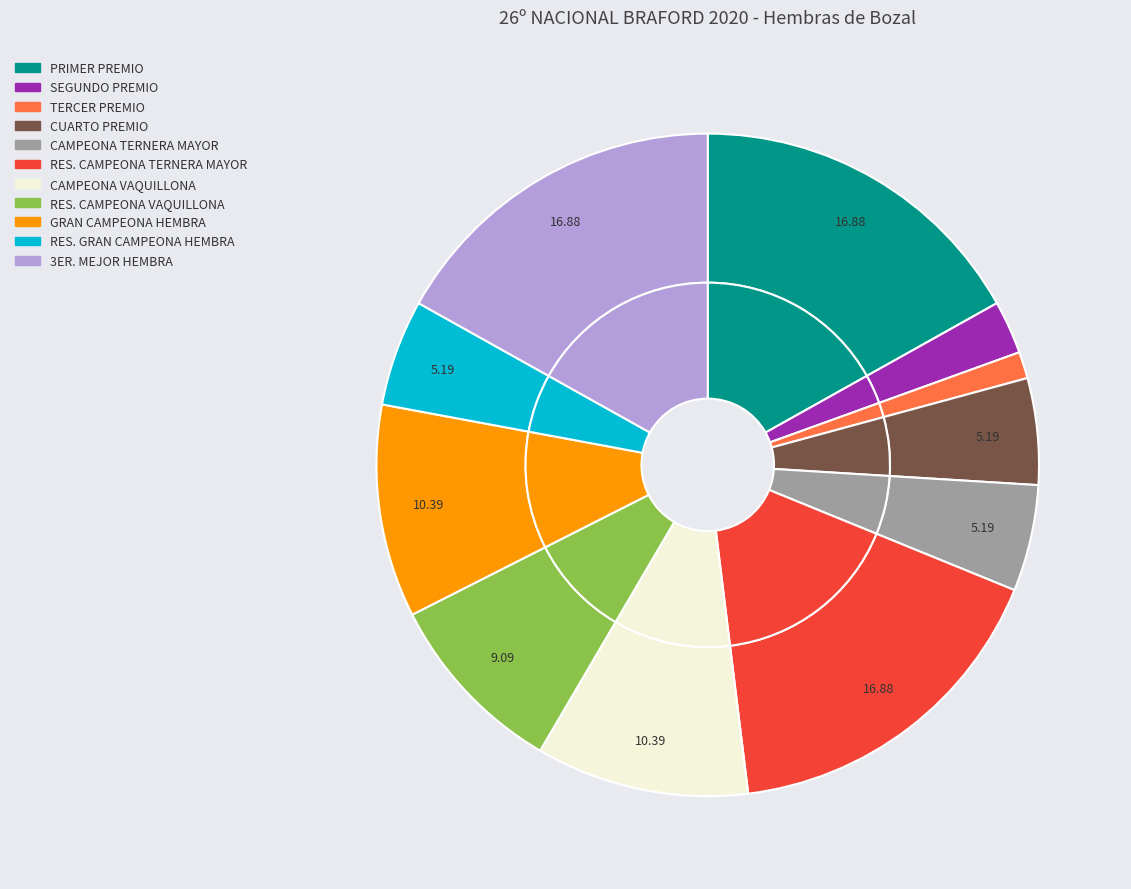

Count the number of slices in the pie.

11